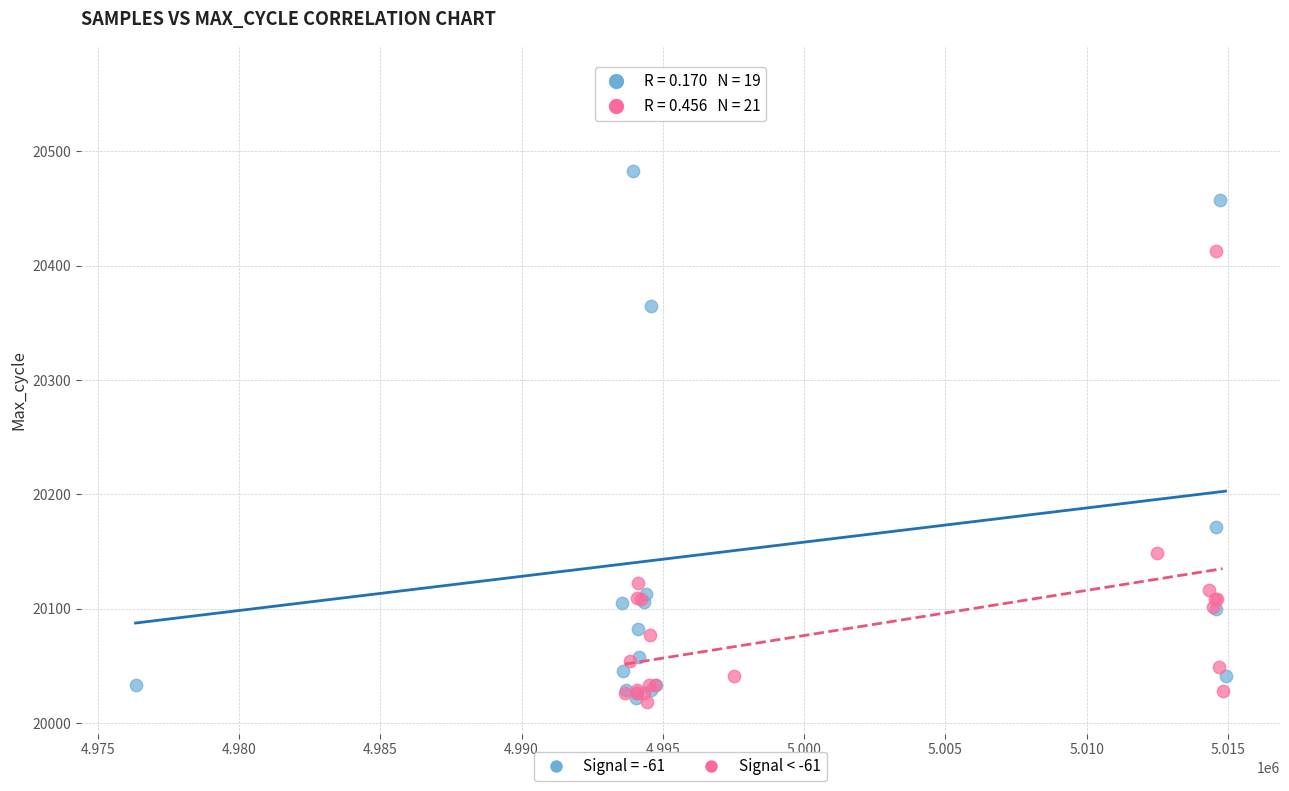

Which series reaches the maximum Y coordinate?

Signal = -61